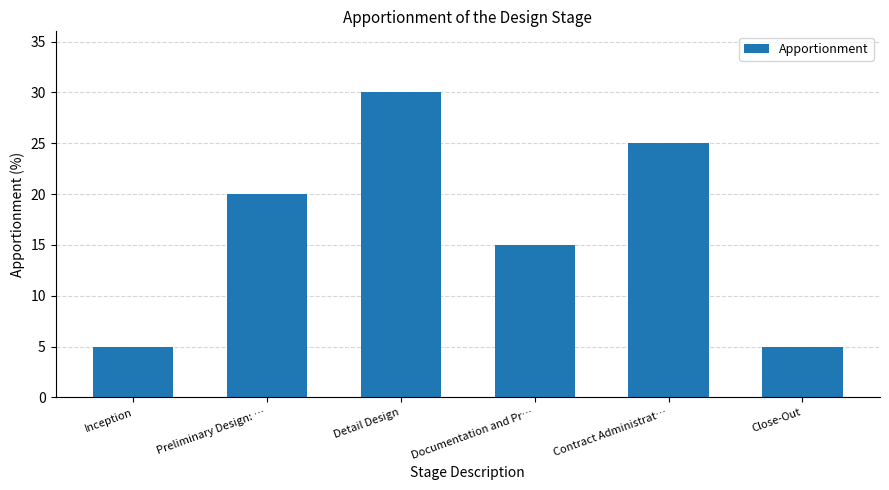

Reading right to left, list all the values displayed in this chart.

Close-Out=5	Contract Administrat…=25	Documentation and Pr…=15	Detail Design=30	Preliminary Design: …=20	Inception=5